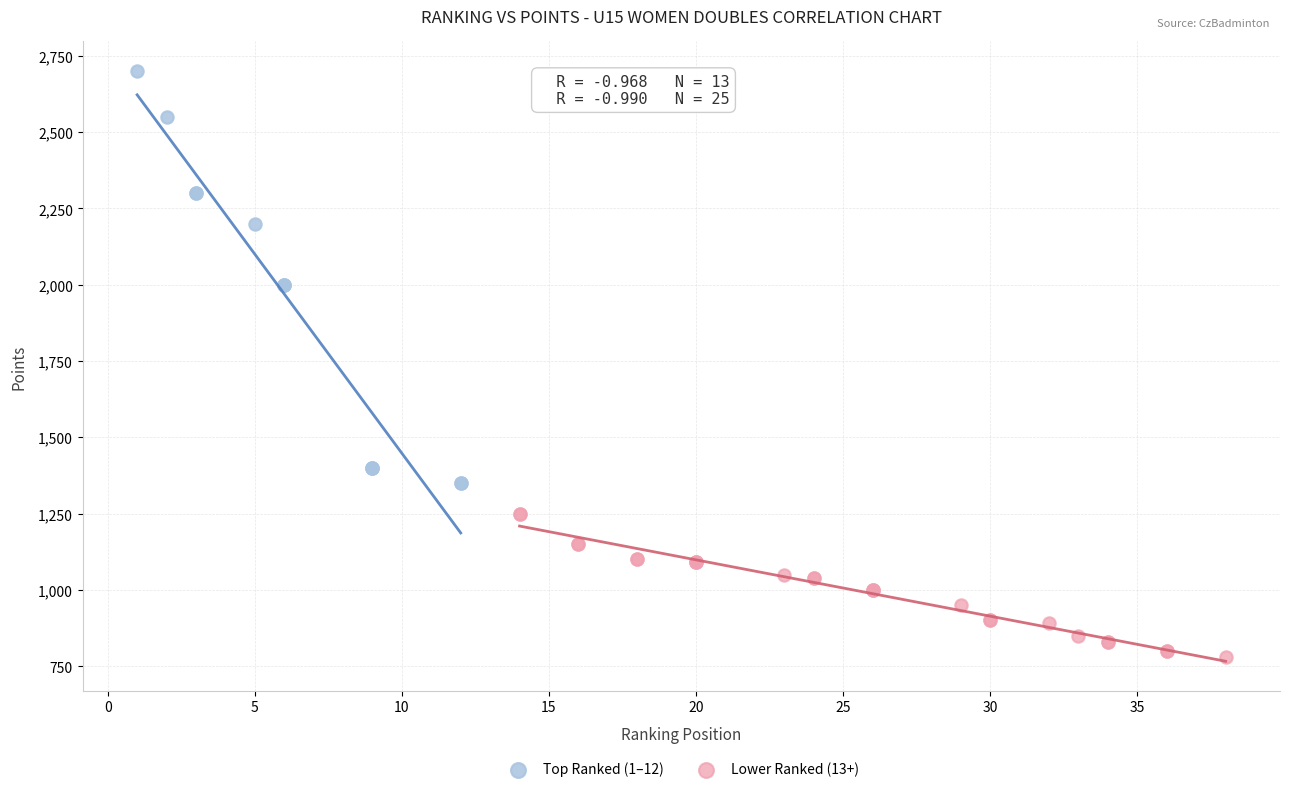

Which series has the widest spread of Y values?

Top Ranked (1–12)